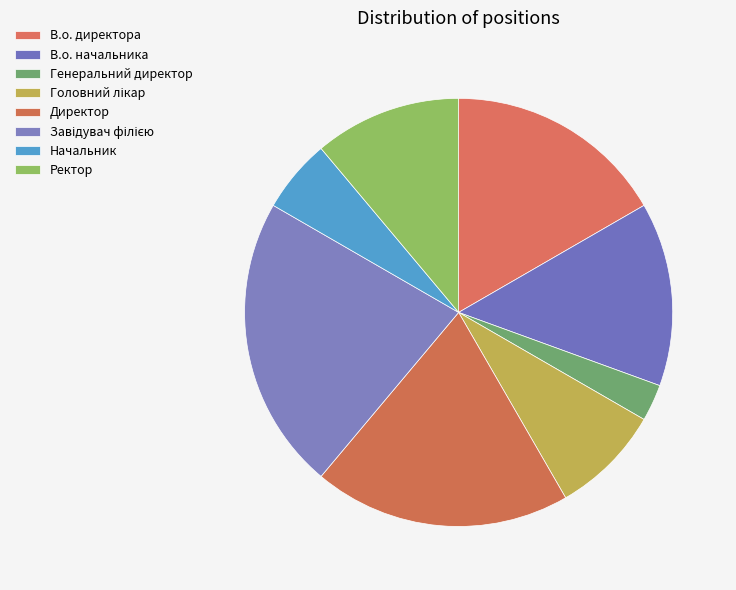

To the nearest percent, what percentage of the pie is В.о. директора?

17%